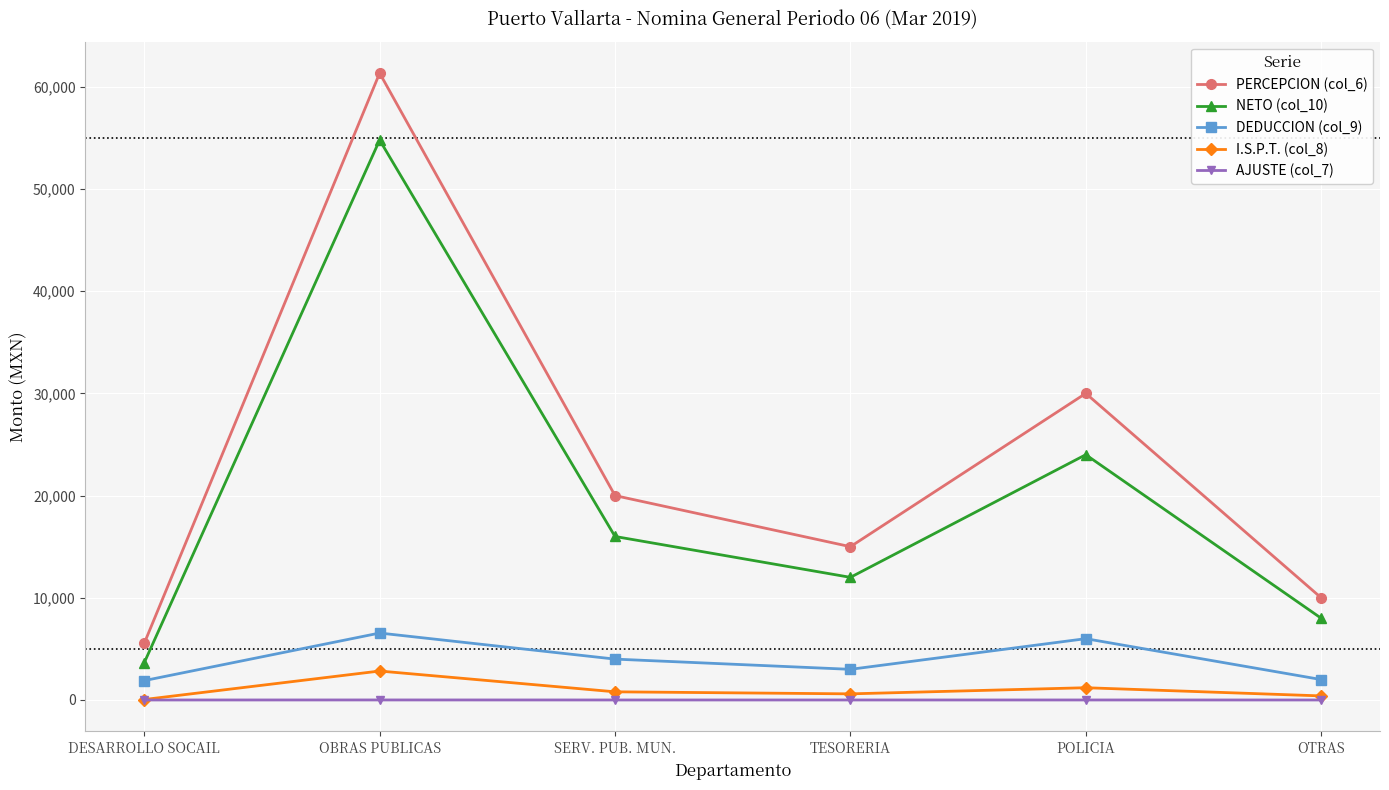

What is the label of the 2nd point from the left?

OBRAS PUBLICAS